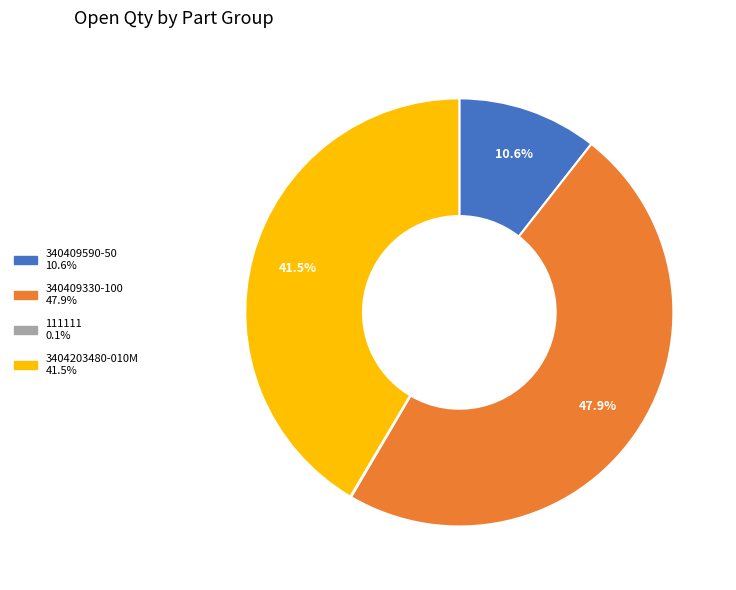

Does any single category account for the majority?

No